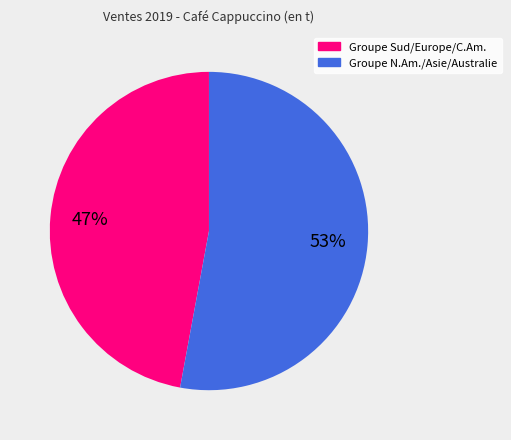

How many segments does this pie chart have?

2